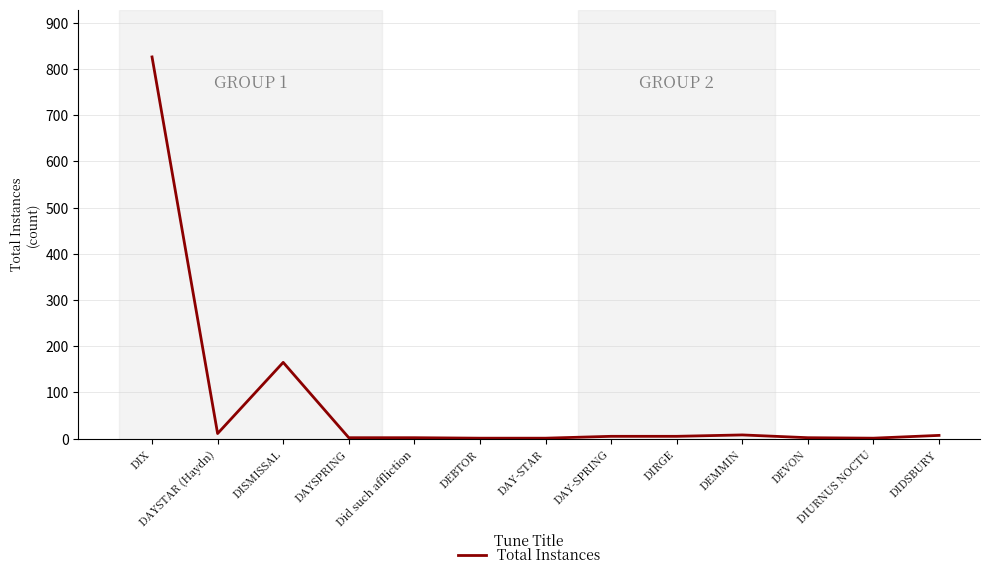

At which label is the value closest to 413?

DISMISSAL